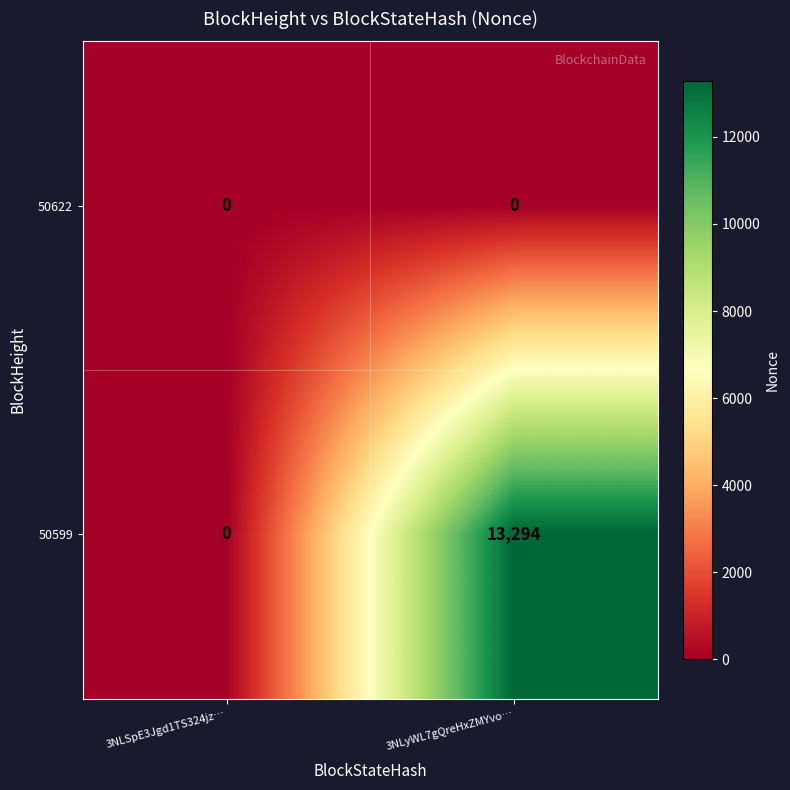

What is the greatest value displayed?

13294